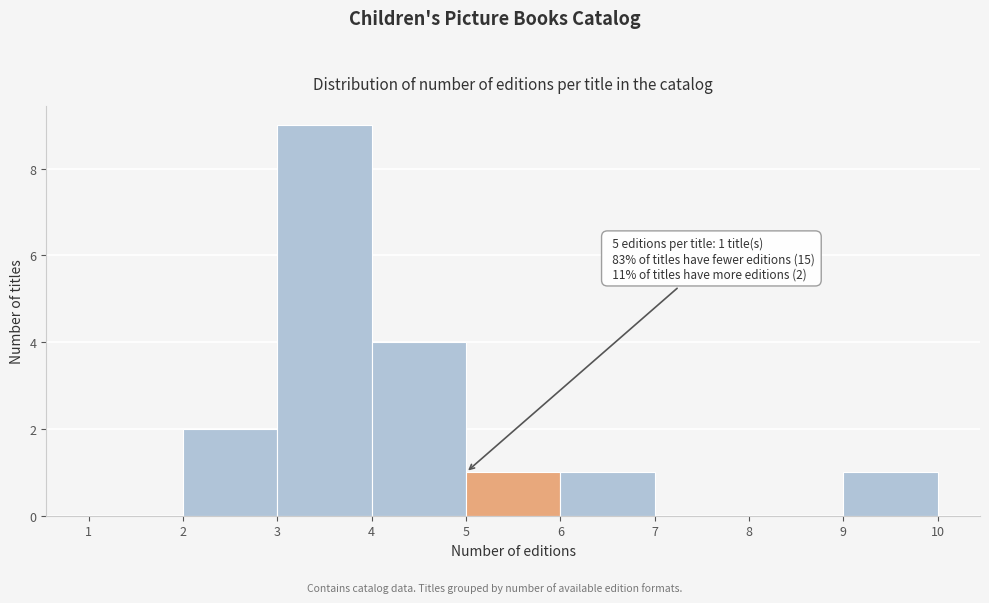

Which range on the x-axis has the tallest bar?

3 to 4